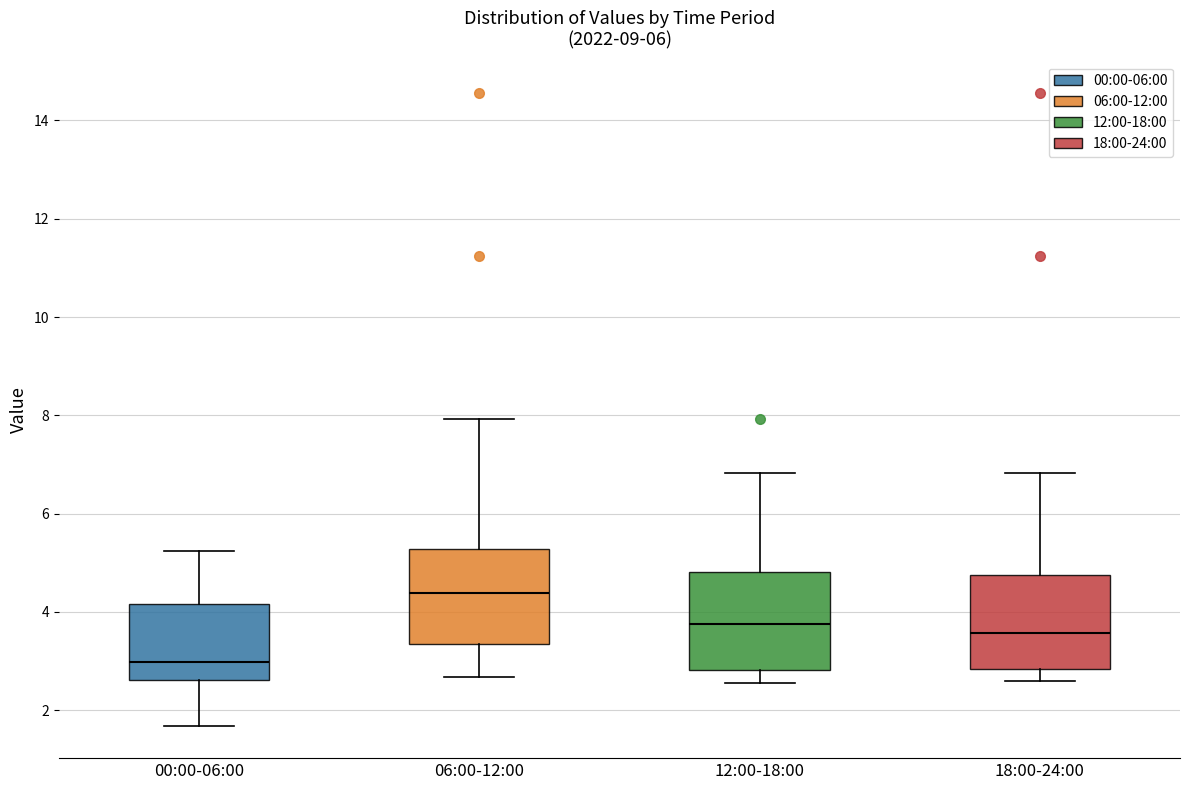

Reading left to right, read every box against the y-axis: the position of its median line, the range the box covers, and the ends of its whiskers. The values are not printed on the chart, so give them approximately, as read against the axis.

00:00-06:00: median 3.0, box 2.6 to 4.2, whiskers 1.6 to 5.2
06:00-12:00: median 4.4, box 3.4 to 5.2, whiskers 2.6 to 8.0
12:00-18:00: median 3.8, box 2.8 to 4.8, whiskers 2.6 to 6.8
18:00-24:00: median 3.6, box 2.8 to 4.8, whiskers 2.6 to 6.8